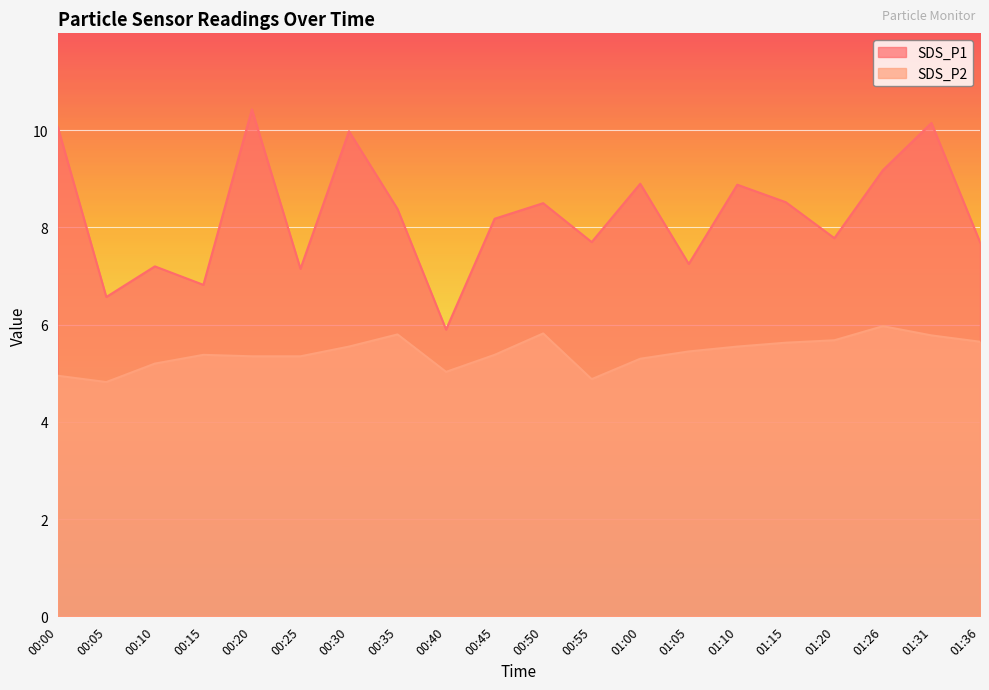

Is the value of SDS_P2 at 01:15 greater than the value of SDS_P1 at 00:35?

No